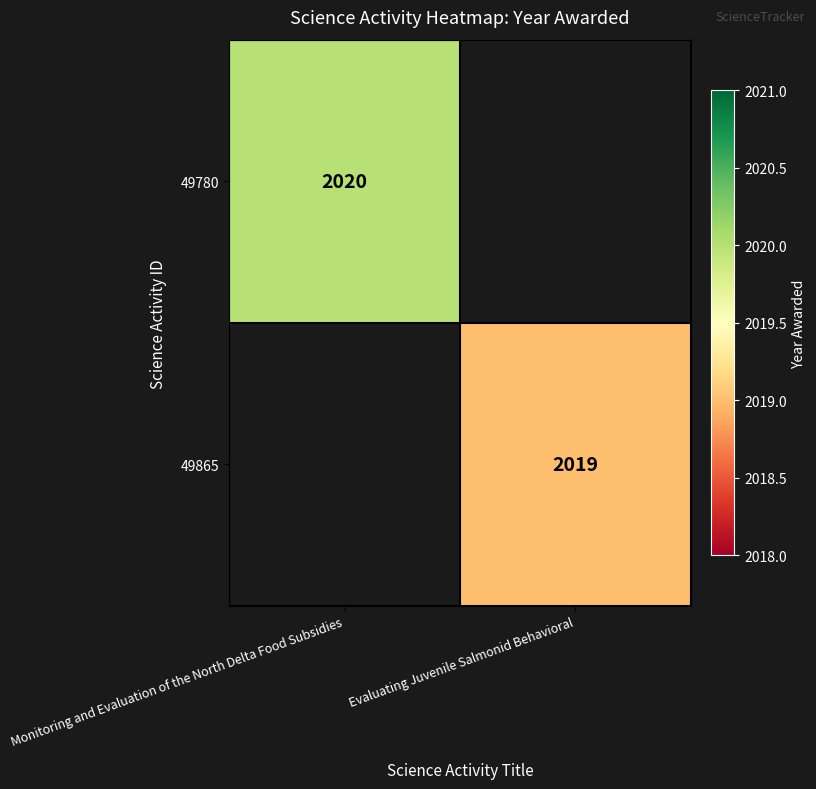

At how many categories does at least one series exceed 130?

2